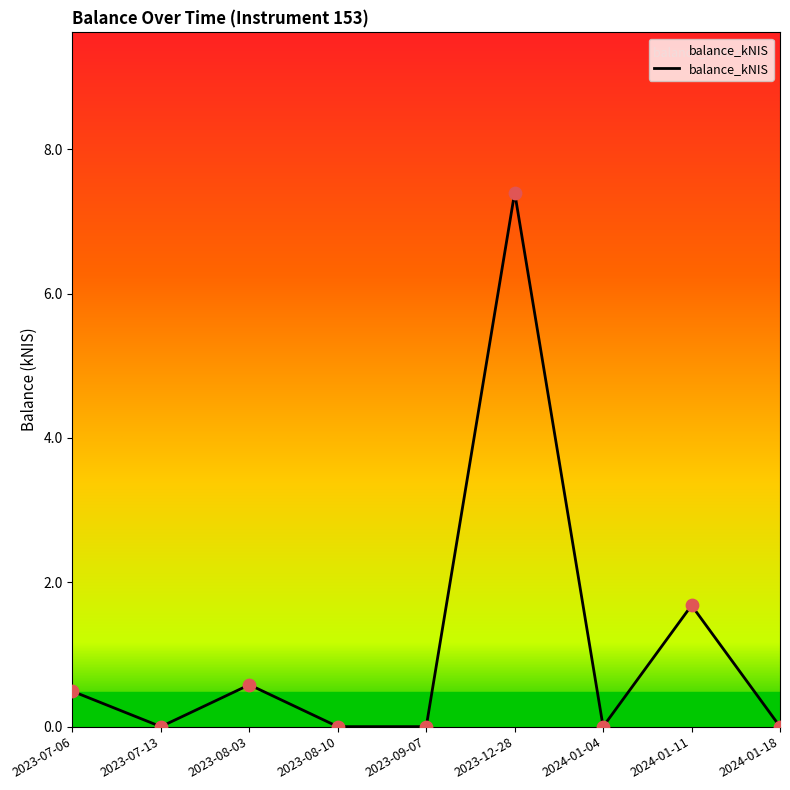

Between 2023-07-06 and 2024-01-18, which is larger?

2023-07-06